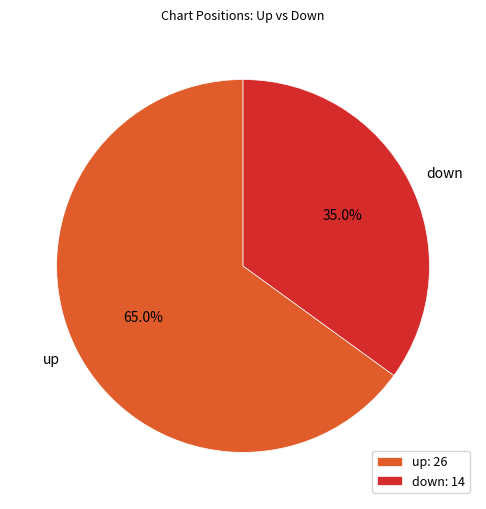

Combined, what portion of the pie is down and up?

100.0%